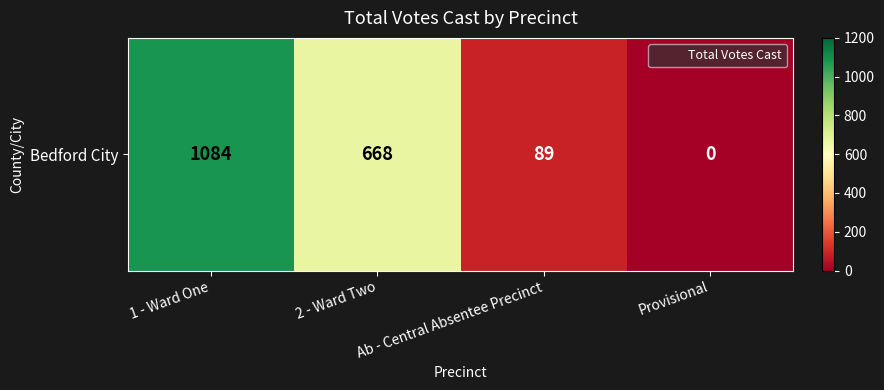

Count the number of data series in this chart.

1